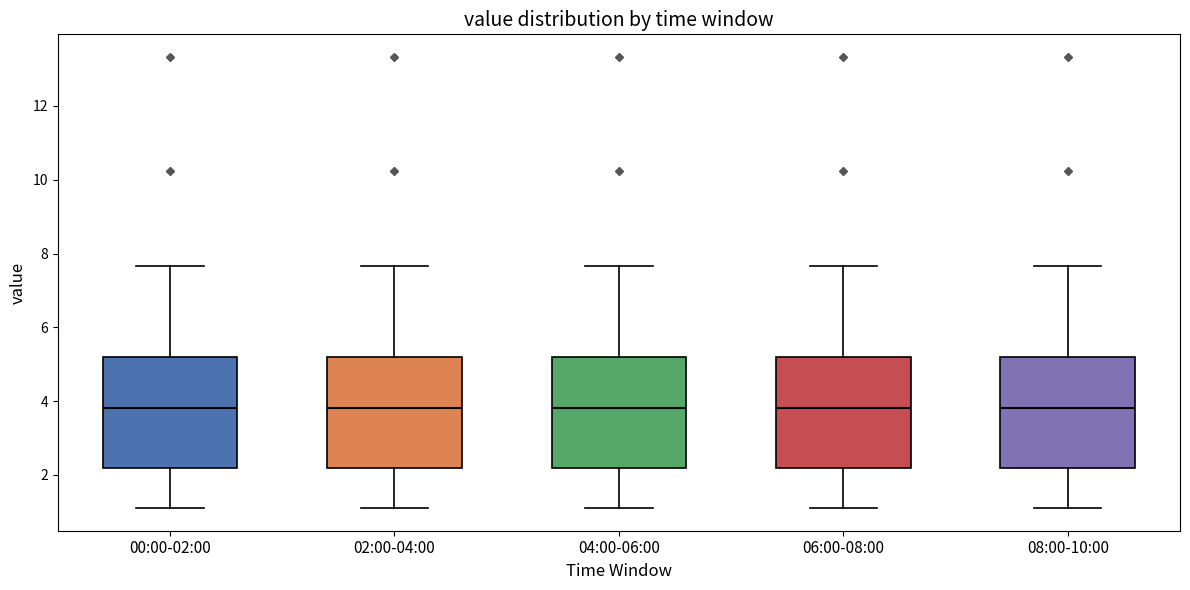

Reading left to right, read every box against the y-axis: the position of its median line, the range the box covers, and the ends of its whiskers. The values are not printed on the chart, so give them approximately, as read against the axis.

00:00-02:00: median 3.8, box 2.2 to 5.2, whiskers 1.2 to 7.6
02:00-04:00: median 3.8, box 2.2 to 5.2, whiskers 1.2 to 7.6
04:00-06:00: median 3.8, box 2.2 to 5.2, whiskers 1.2 to 7.6
06:00-08:00: median 3.8, box 2.2 to 5.2, whiskers 1.2 to 7.6
08:00-10:00: median 3.8, box 2.2 to 5.2, whiskers 1.2 to 7.6